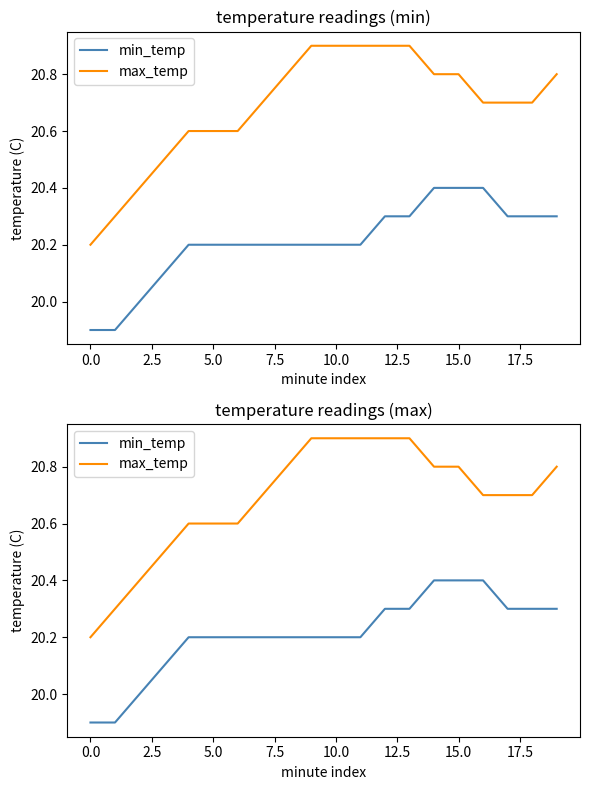

What is the label of the 2nd point from the right?

18